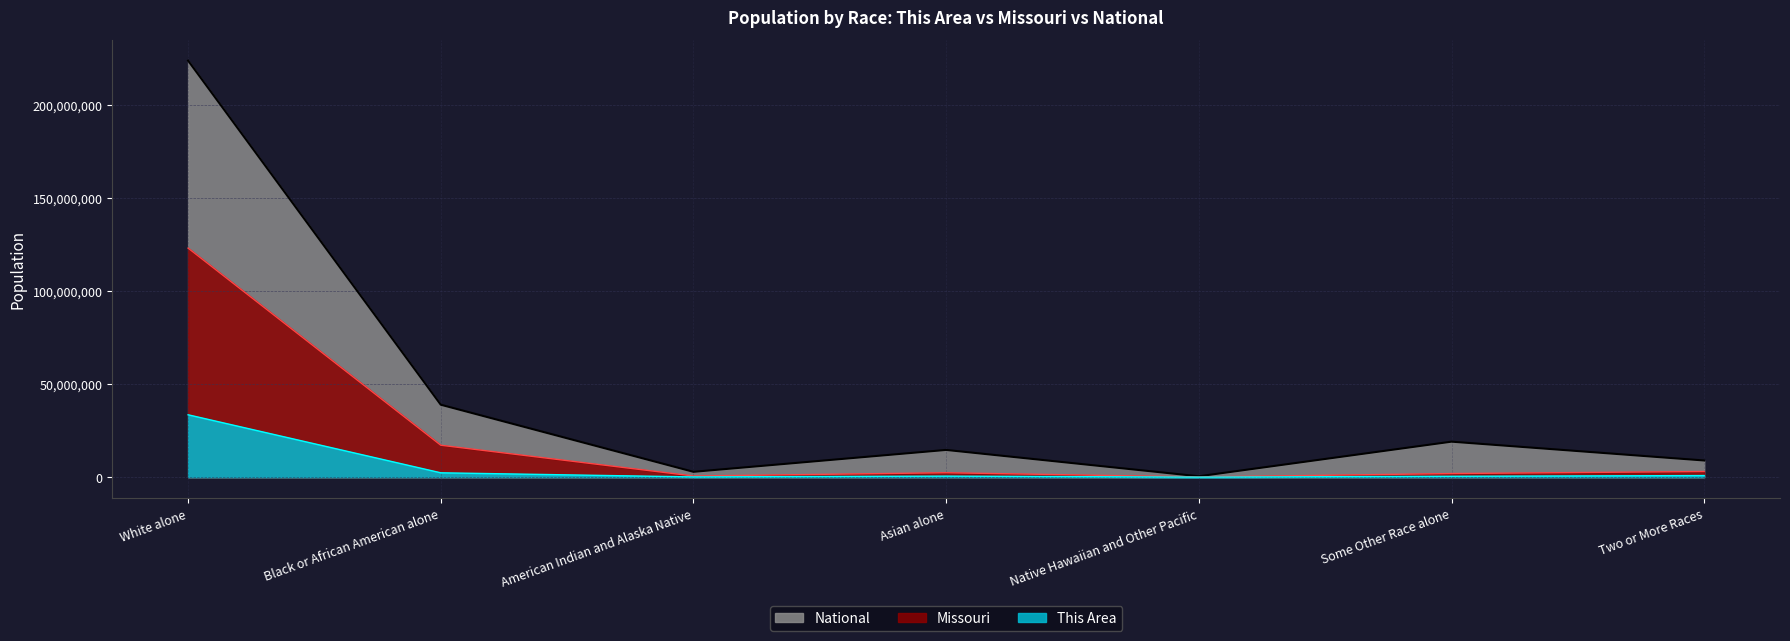

At which category is the sum across all series the highest?

White alone